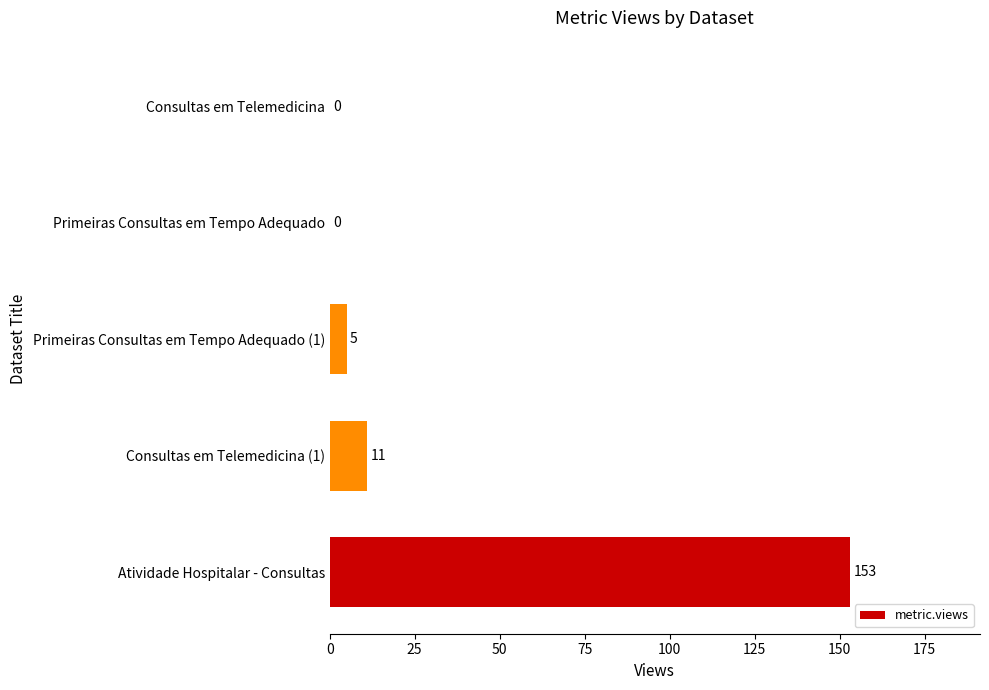

Is it true that the value at Atividade Hospitalar - Consultas is 251?

False